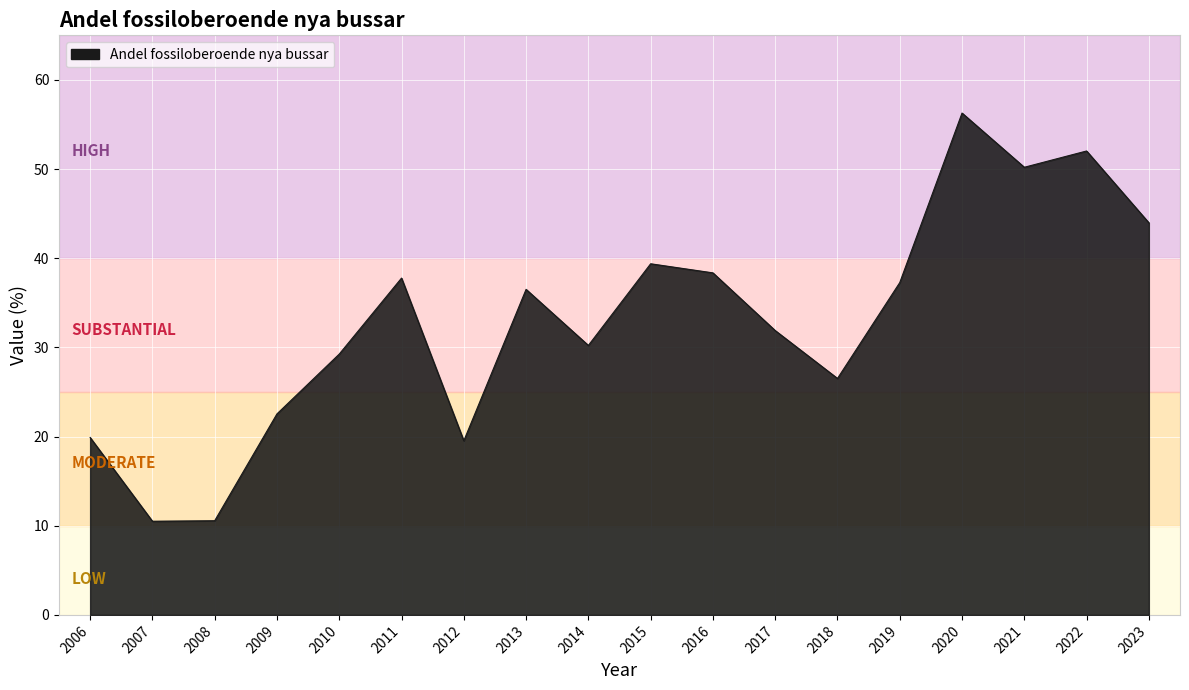

What is the minimum value shown in the chart?

10.5